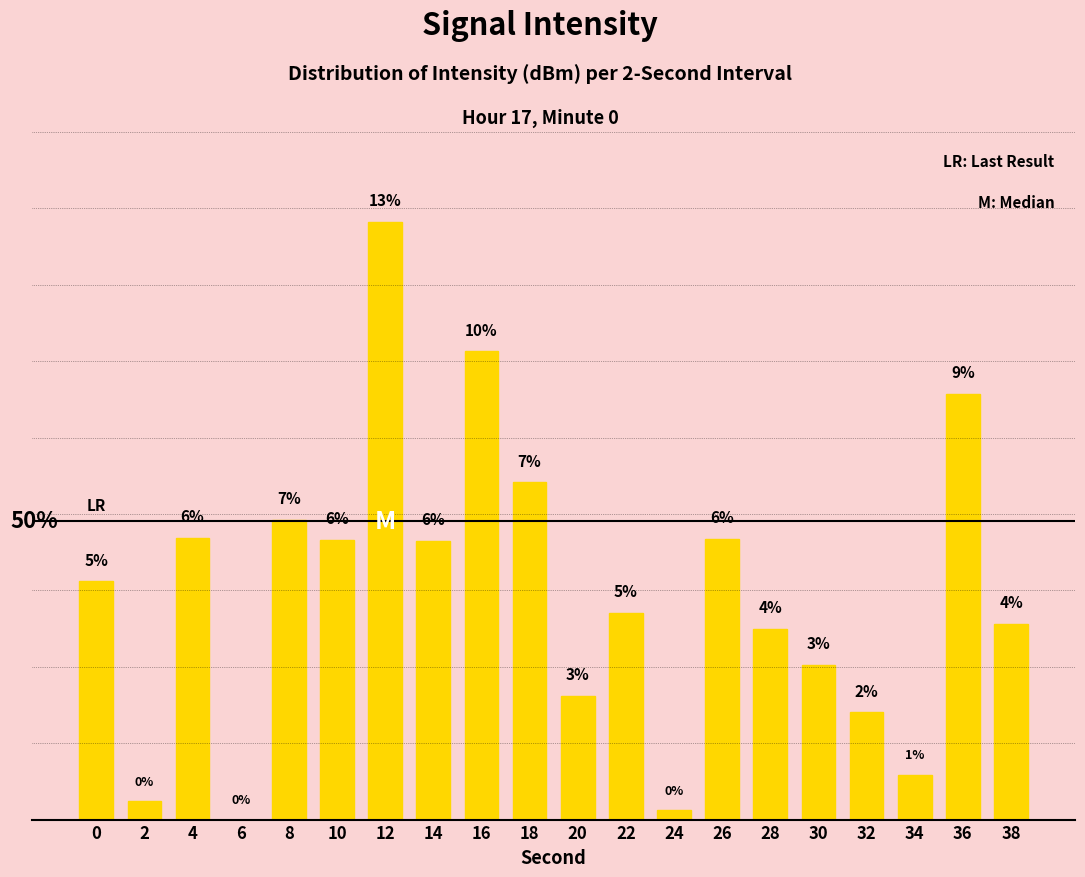

Which label corresponds to the largest value in the chart?

12